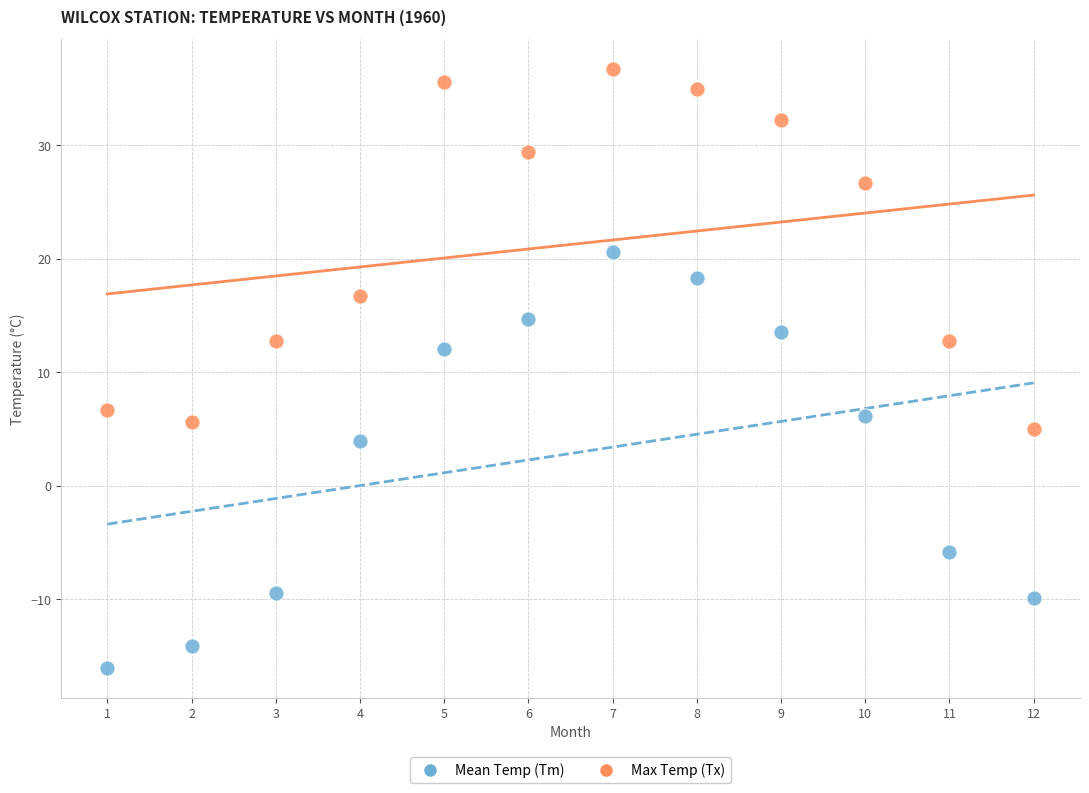

Which series reaches the minimum Y coordinate?

Mean Temp (Tm)